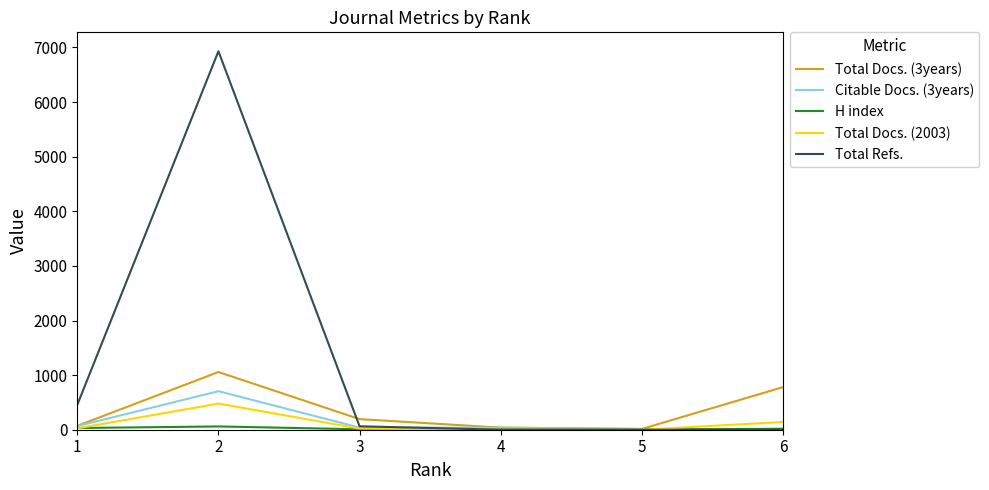

The value of Total Refs. at 6 is 4725. True or false?

False